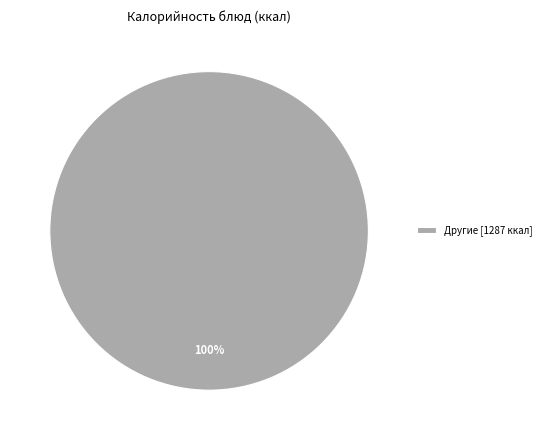

Is there a majority slice in this chart?

Yes